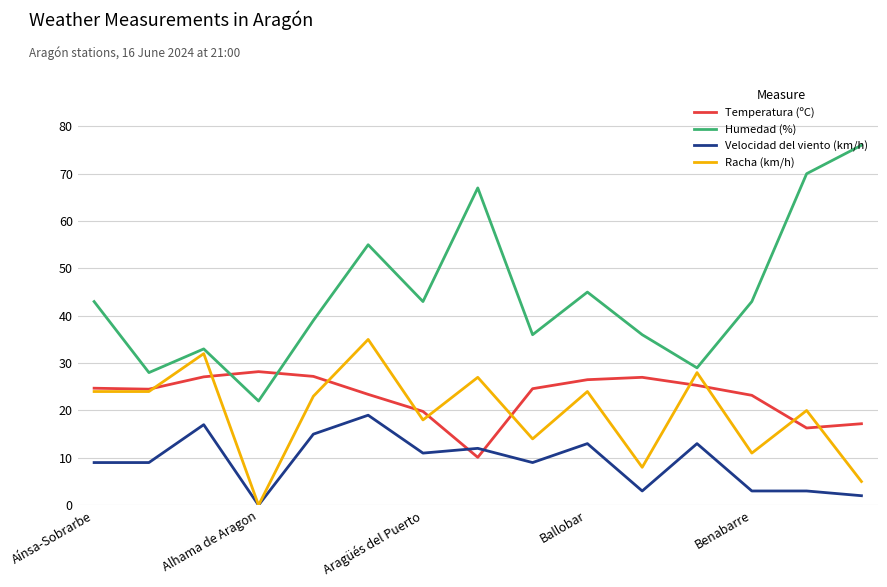

True or false: Velocidad del viento (km/h) and Humedad (%) intersect in this chart.

False